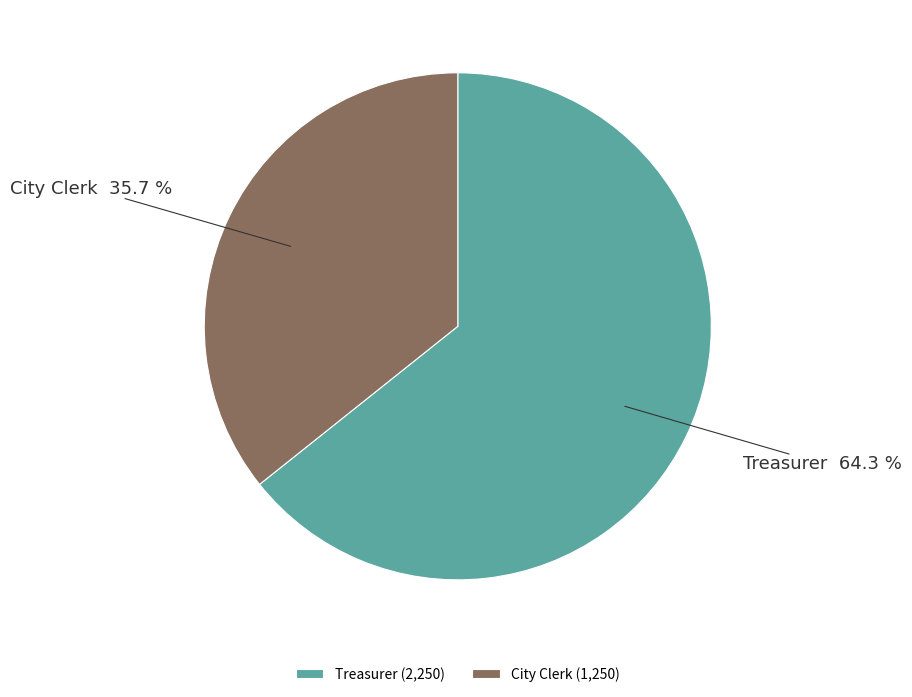

What percentage is the Treasurer slice, to the nearest percent?

64%